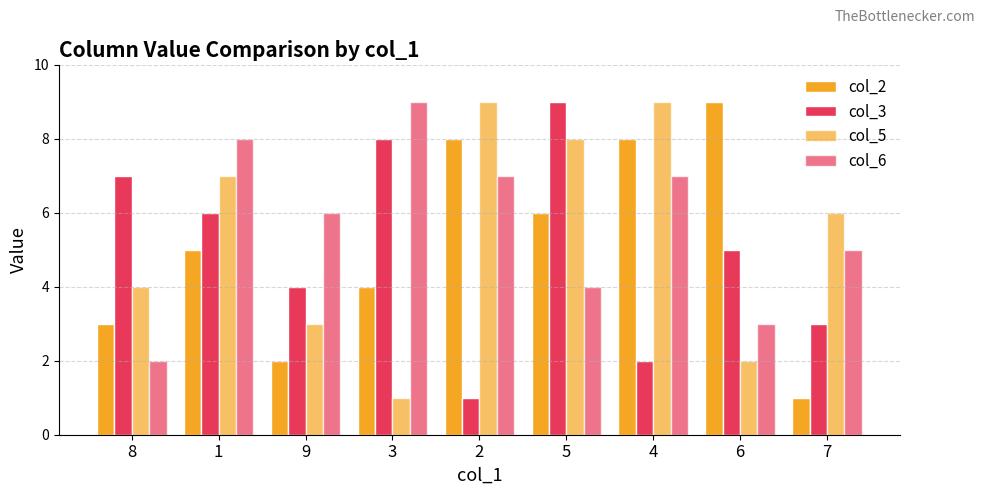

How many bars are there in total?

36